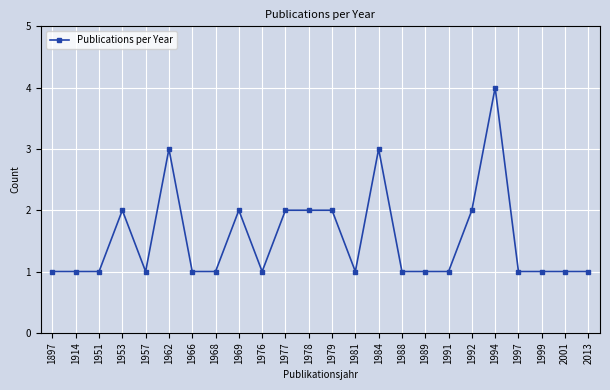

How many categories are shown in the chart?

24